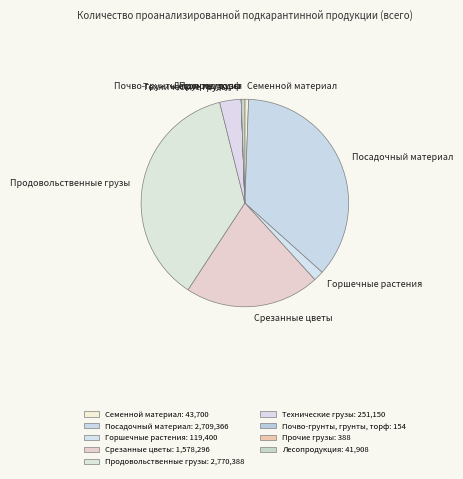

What is the ratio of the value at Семенной материал to the value at Горшечные растения?

0.4